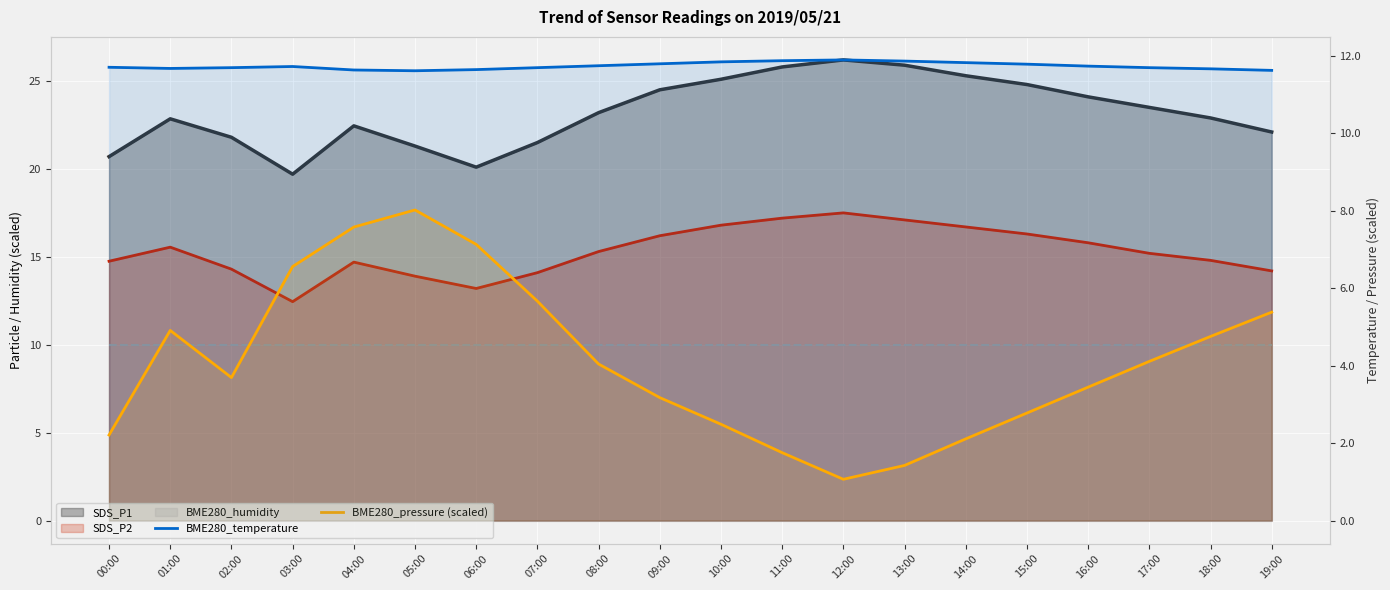

Between 07:00 and 13:00, which is larger?

13:00